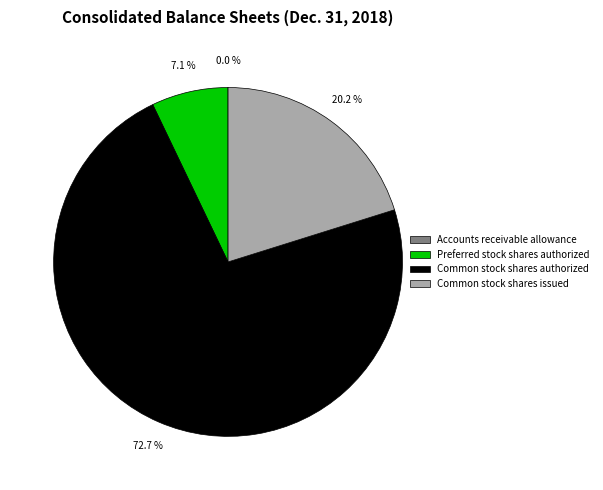

True or false: Preferred stock shares authorized accounts for 20% of the total.

False